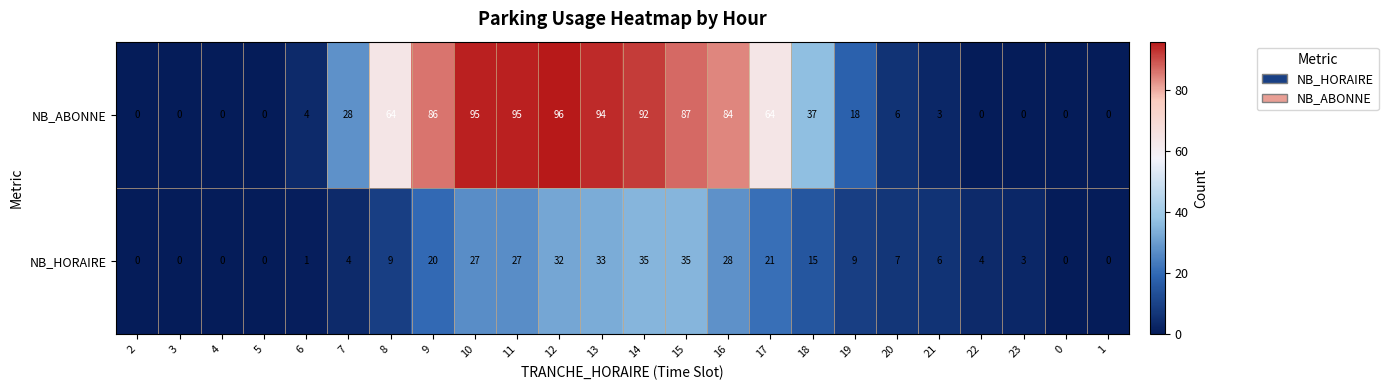

Rank the series at 18 from highest to lowest value.

NB_ABONNE, NB_HORAIRE